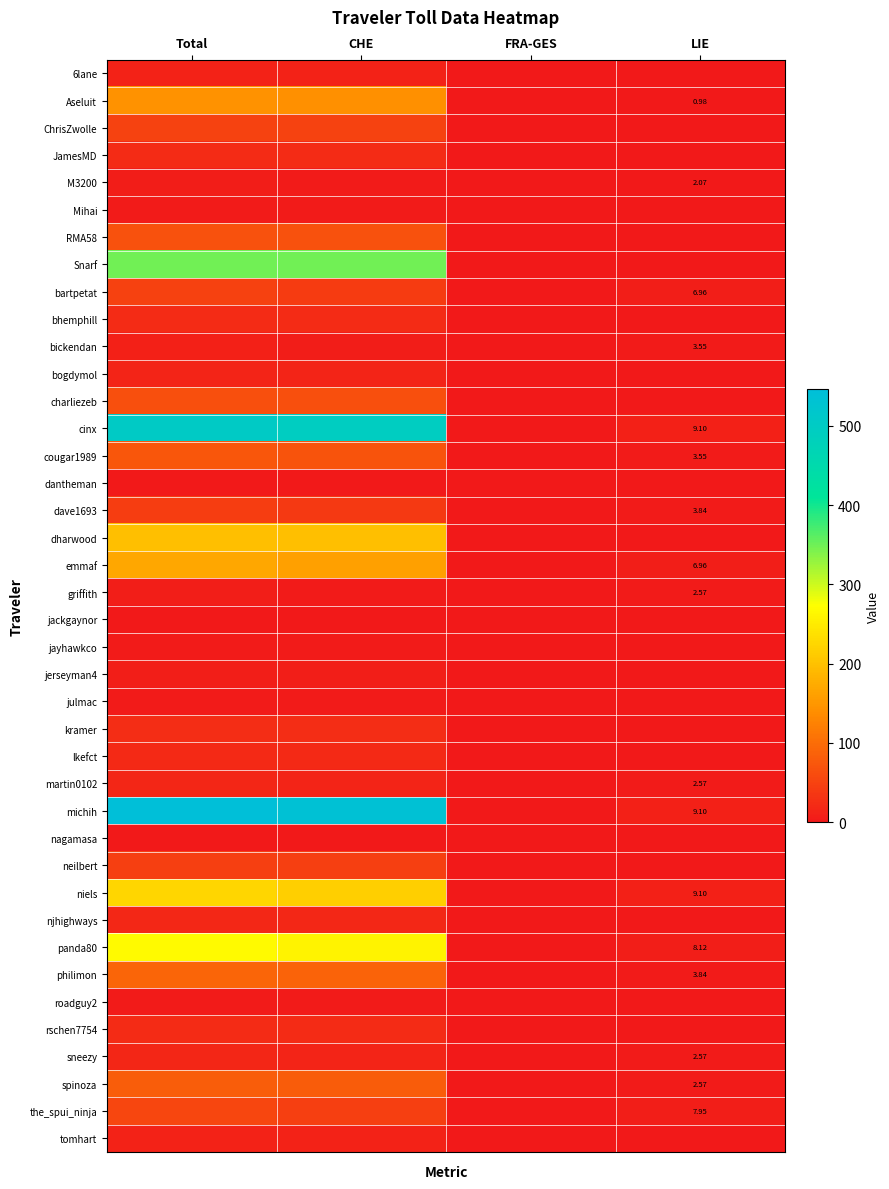

What is the difference between the Snarf values at CHE and LIE?

348.8